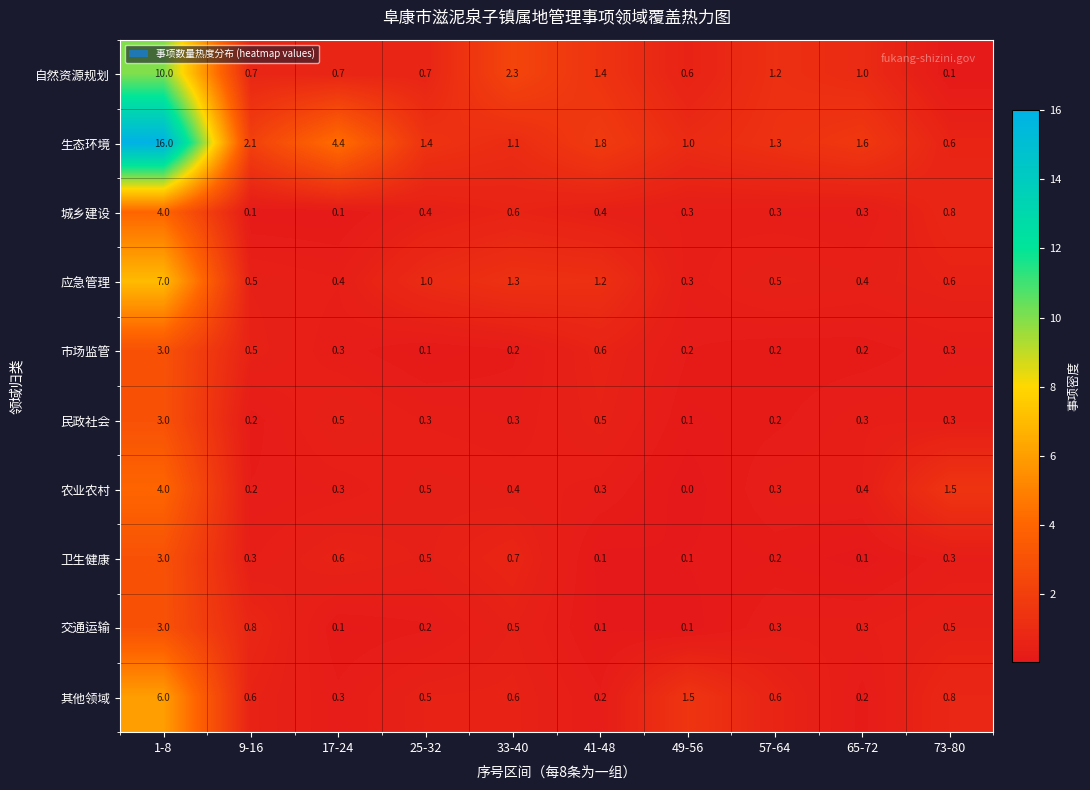

Is it true that 其他领域 equals 0.8 at 73-80?

True